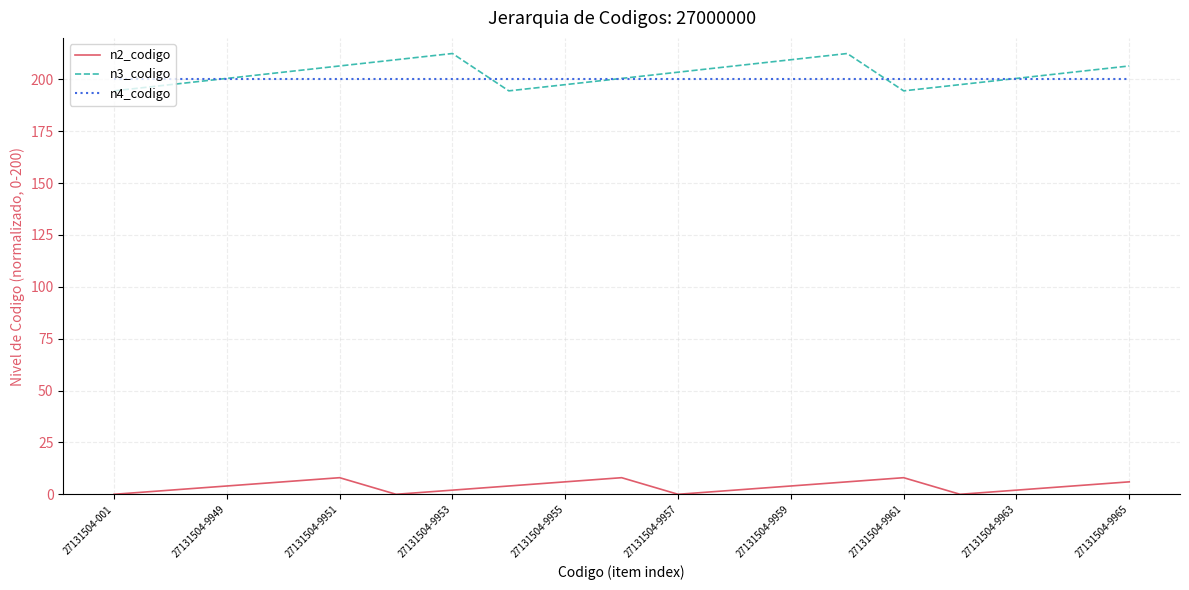

What is the maximum value for n4_codigo?

200.0